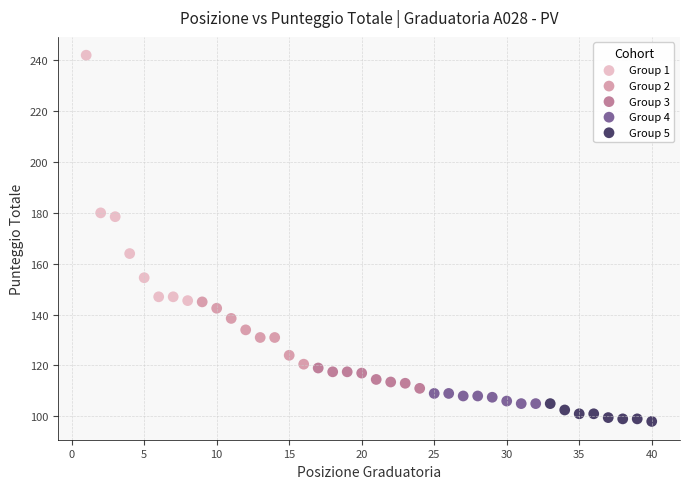

Which series has the widest spread of Y values?

Group 1